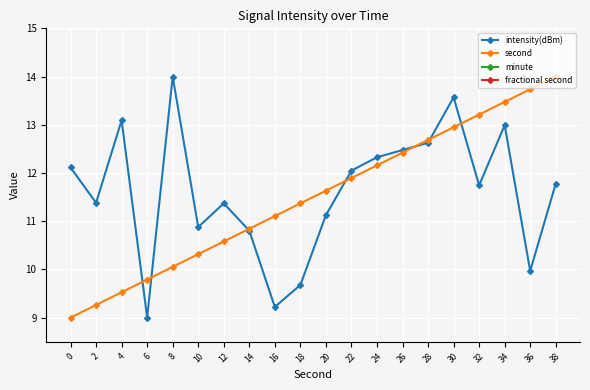

How many data points in second are above 11?

12